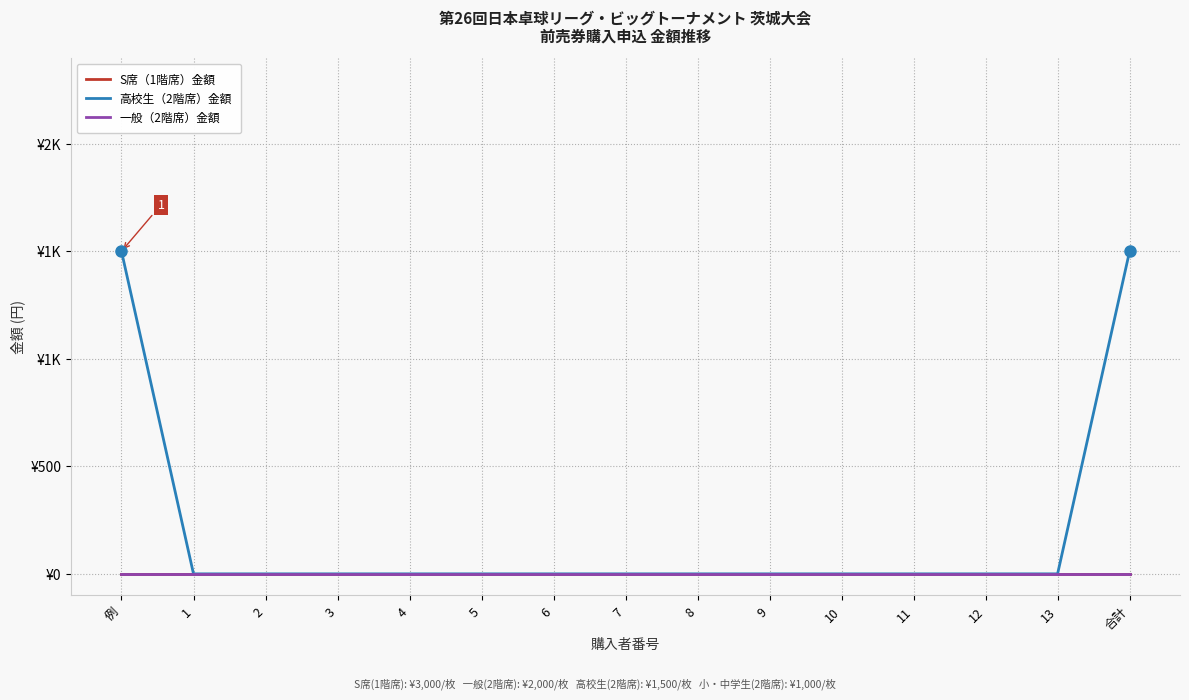

Does the chart display data point markers on the line(s)?

No